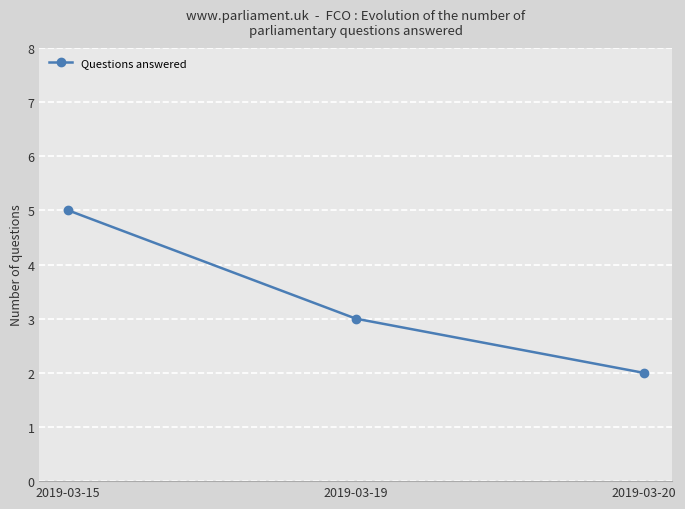

List the labels in order of value, smallest first.

2019-03-20, 2019-03-19, 2019-03-15